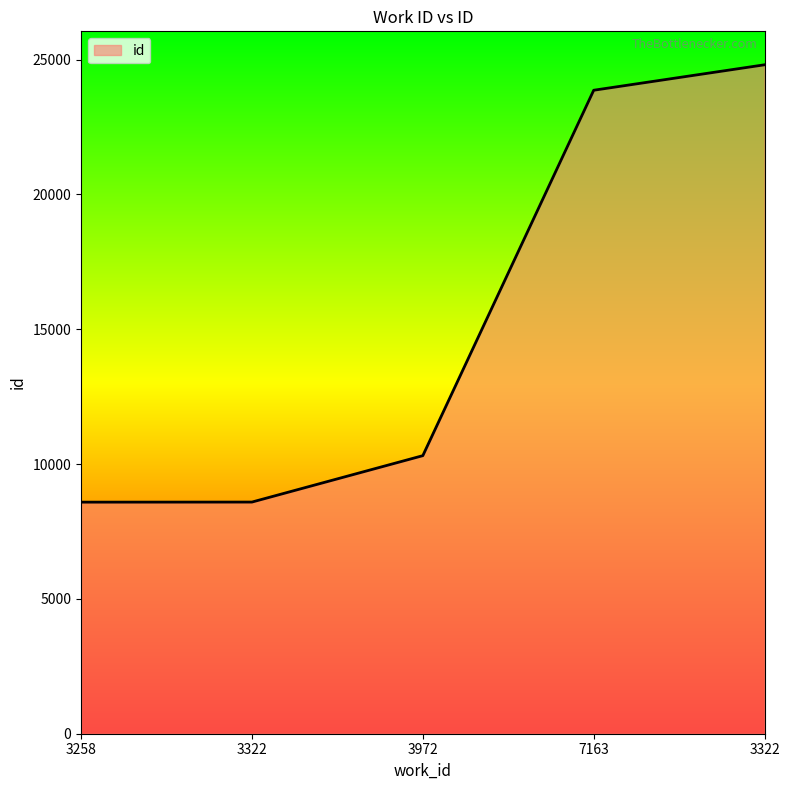

Count the number of data series in this chart.

1